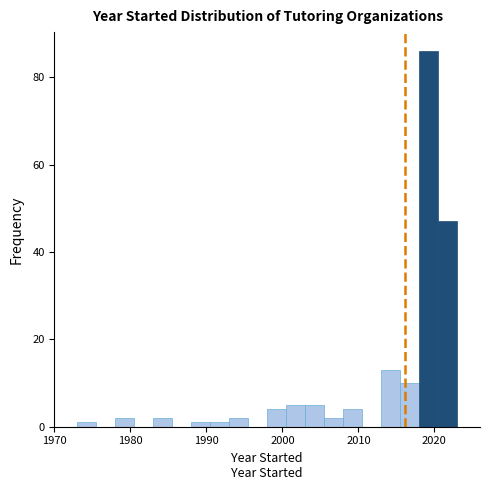

Read against the x-axis, roughly where is the centre of the tallest bar?

2019